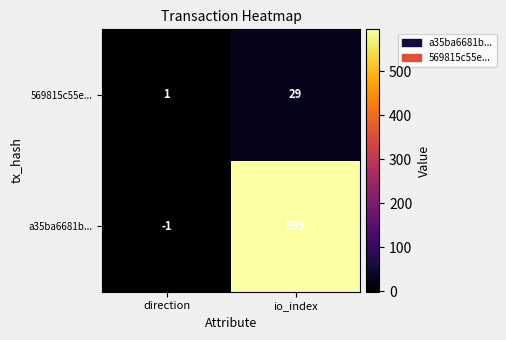

Read the a35ba6681b... value at io_index, to the nearest 10.

600